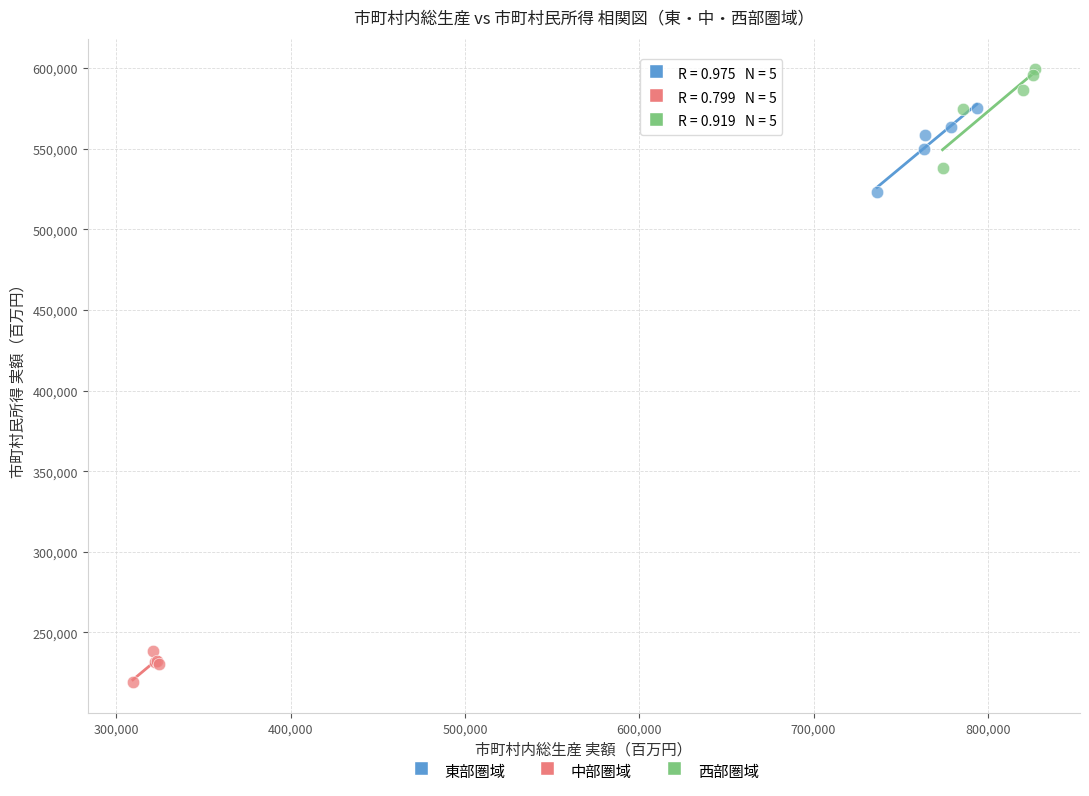

What are all the series names shown in the legend?

東部圏域, 中部圏域, 西部圏域